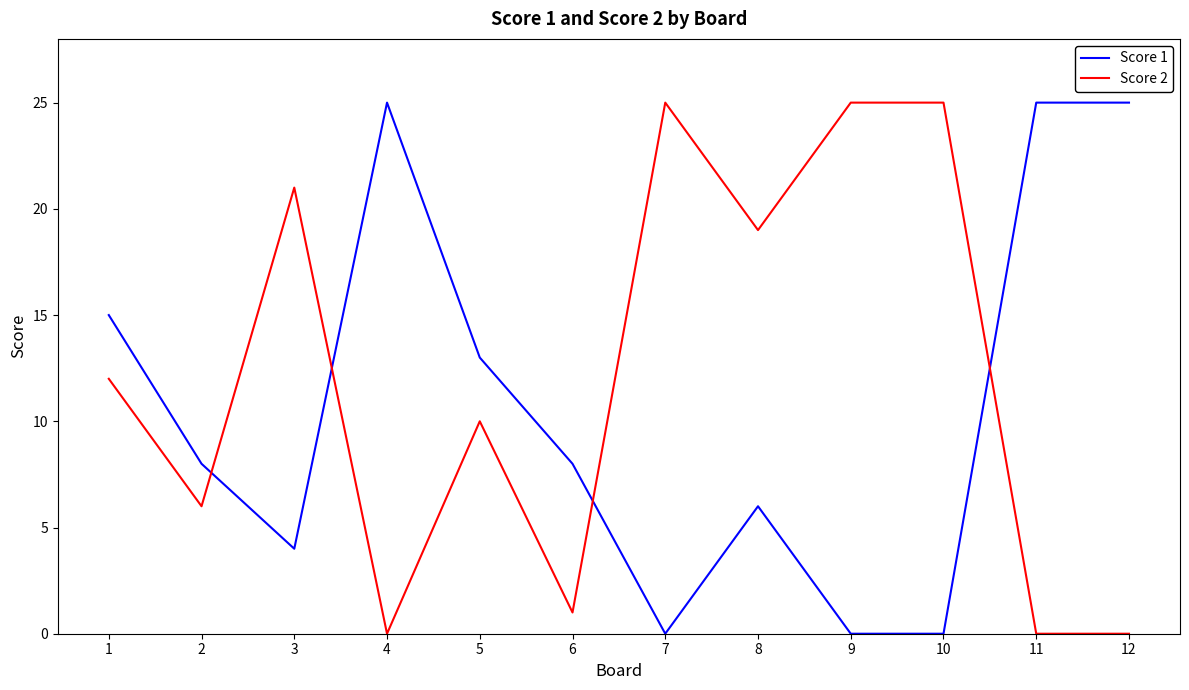

What is the maximum value for Score 2?

25